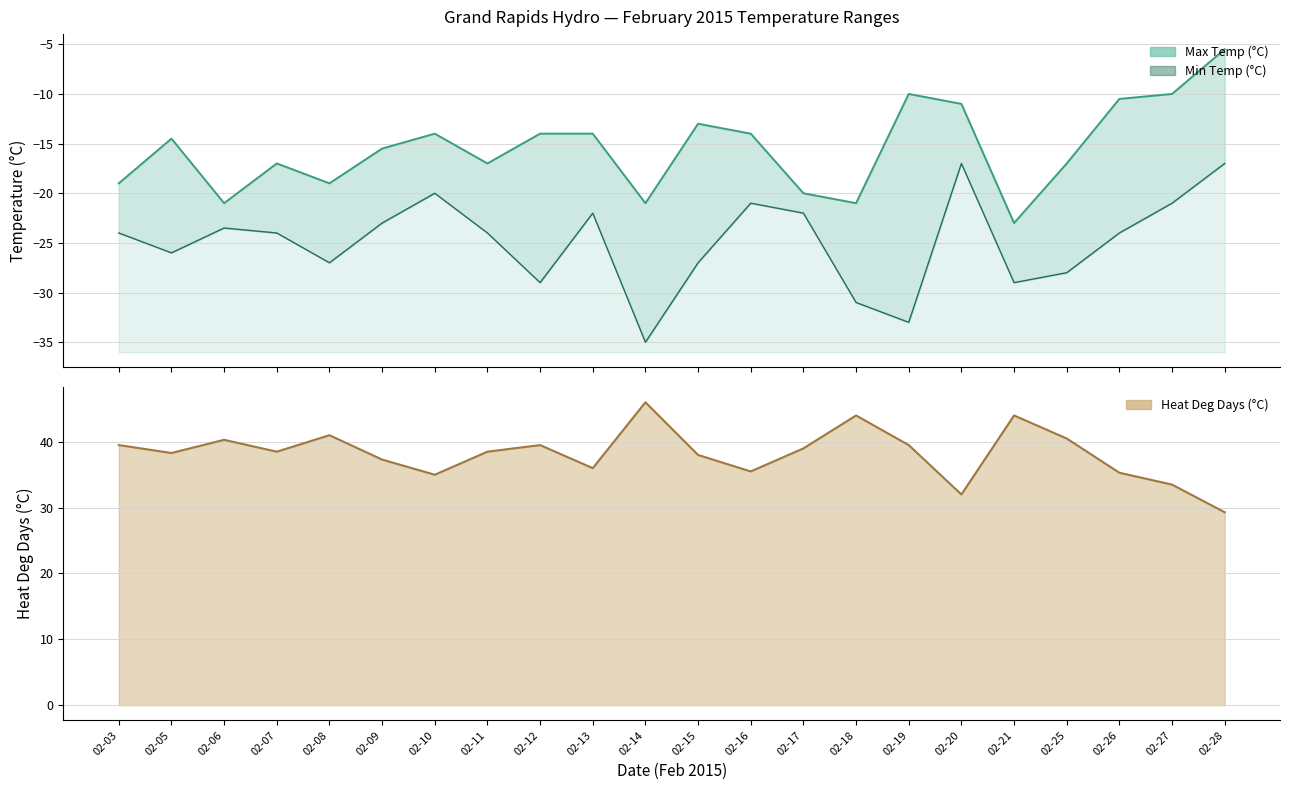

At which label does Min Temp (°C) reach its peak?

02-20